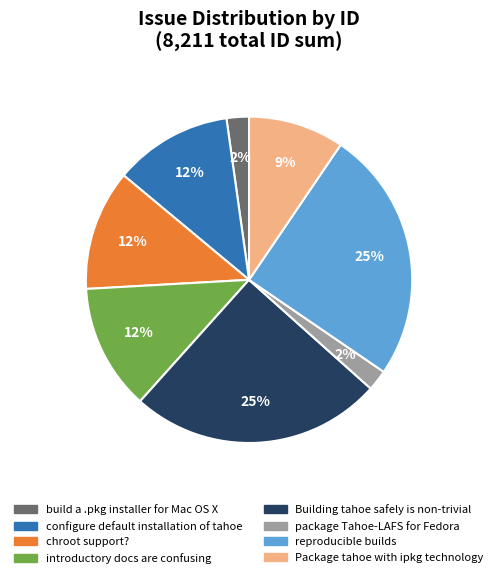

What is the ratio of the value at chroot support? to the value at Building tahoe safely is non-trivial?

0.5